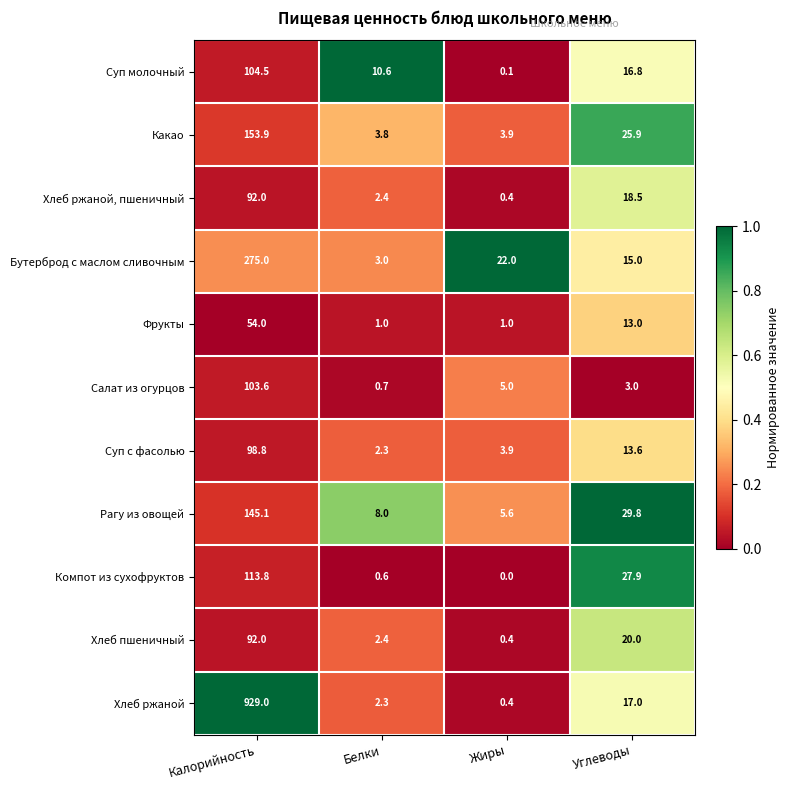

The Компот из сухофруктов series shows 27.9 at Углеводы. True or false?

True